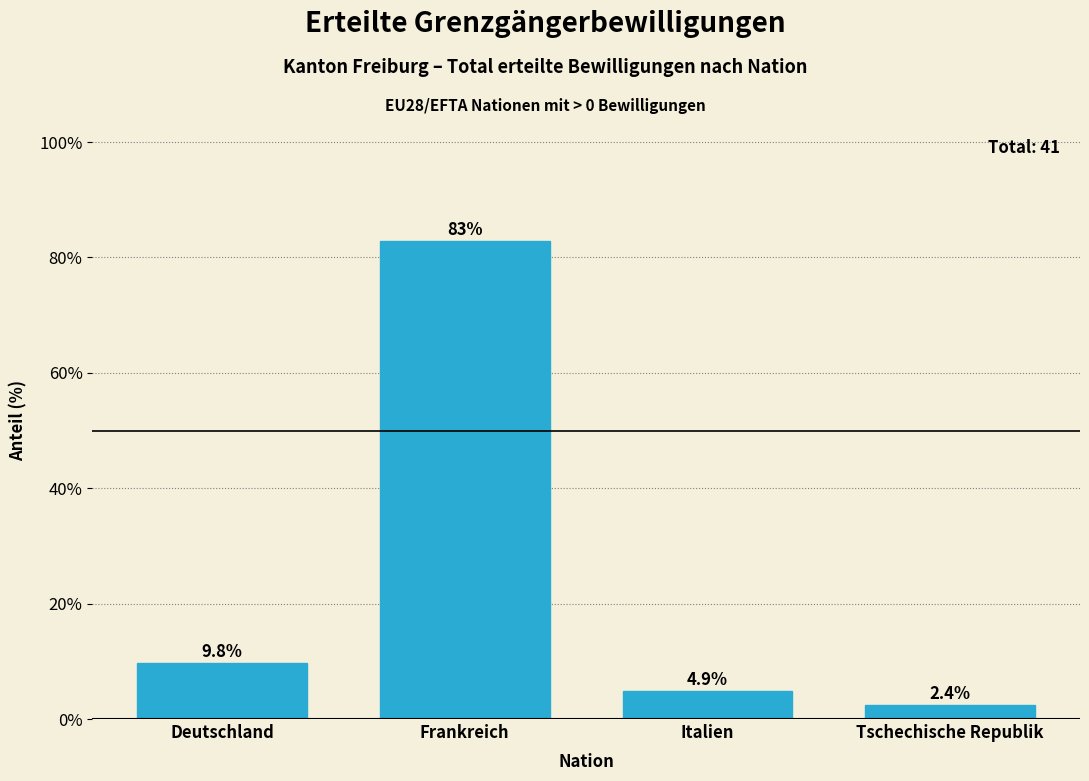

Reading left to right, list all the values displayed in this chart.

9.8	82.9	4.9	2.4